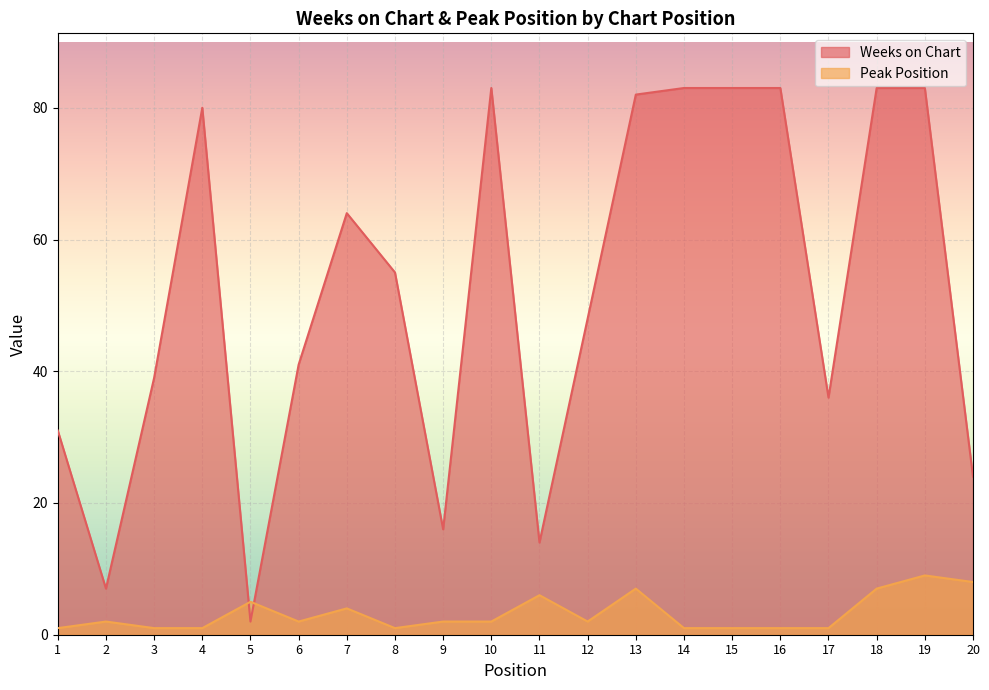

At which category does Weeks on Chart reach its first local peak?

4